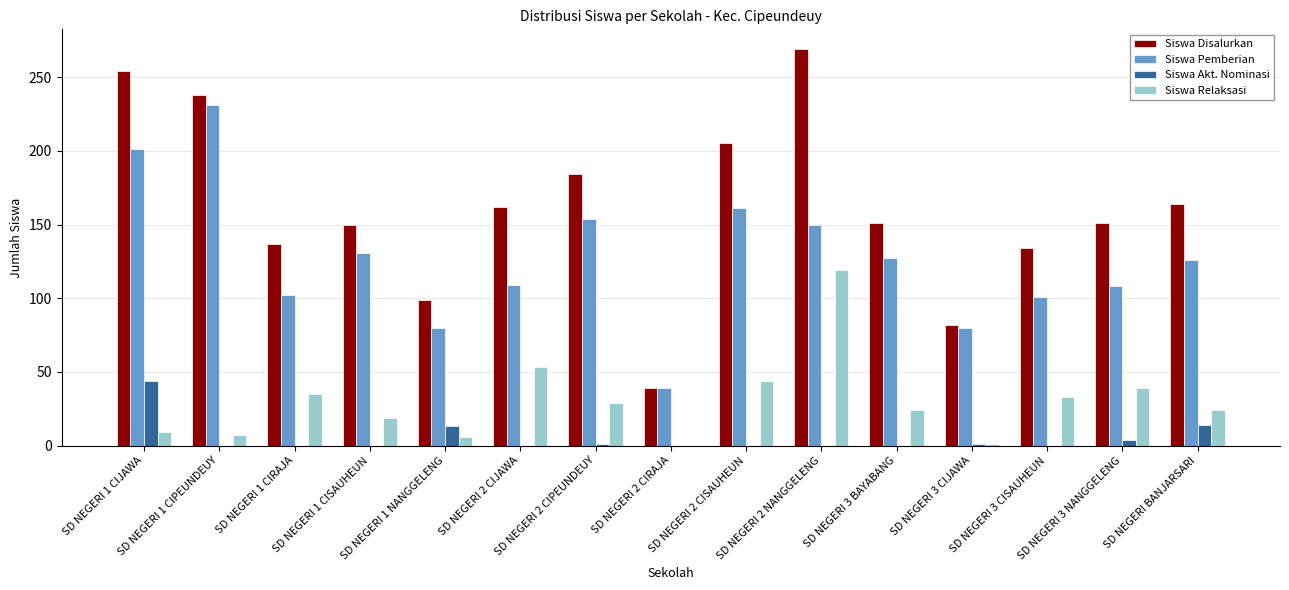

What is the sum of all Siswa Akt. Nominasi values?

77